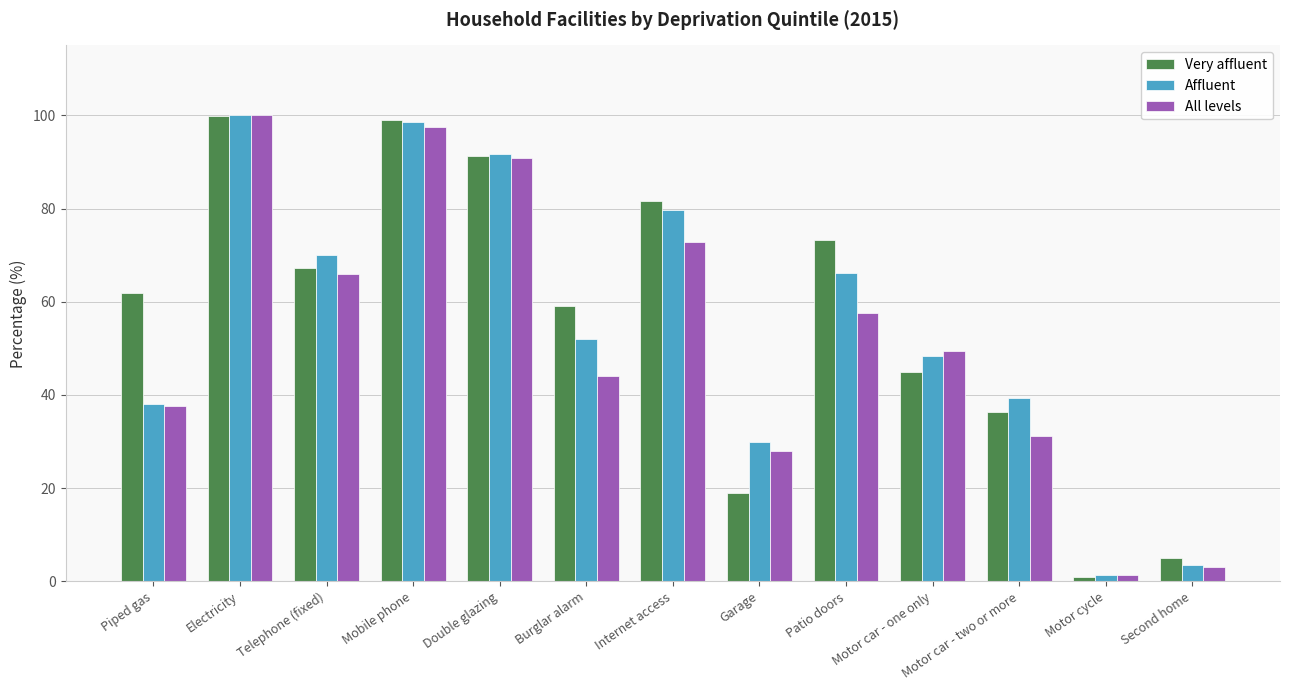

Which label corresponds to the largest value in the chart?

Electricity